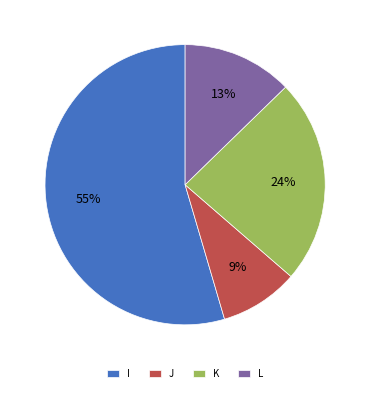

Which slice represents more than half of the pie?

I